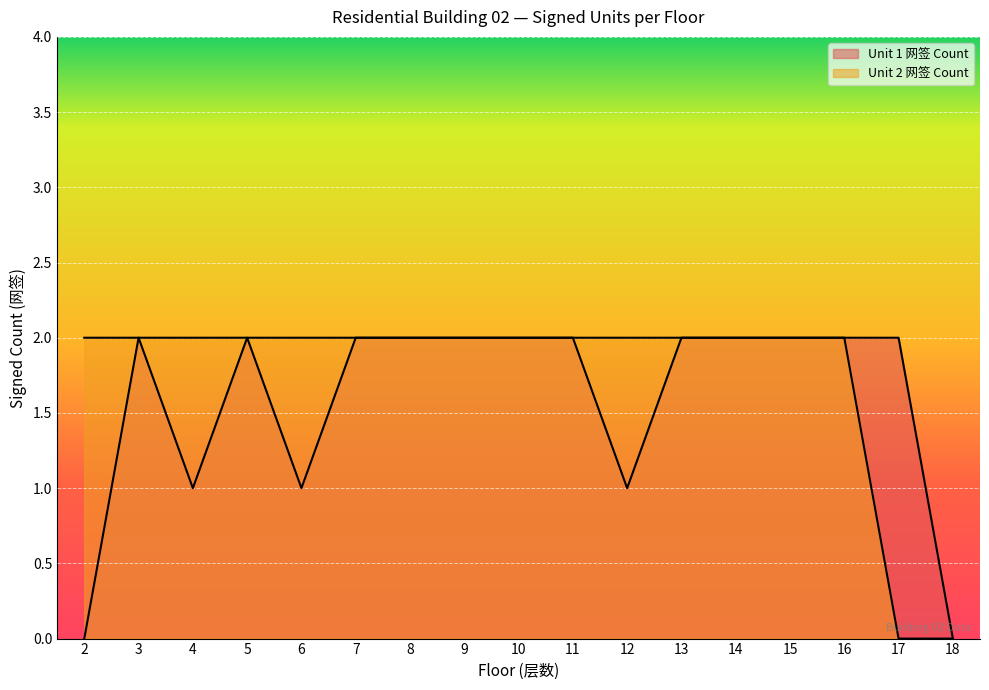

What is the average value of the Unit 2 网签 Count series?

2